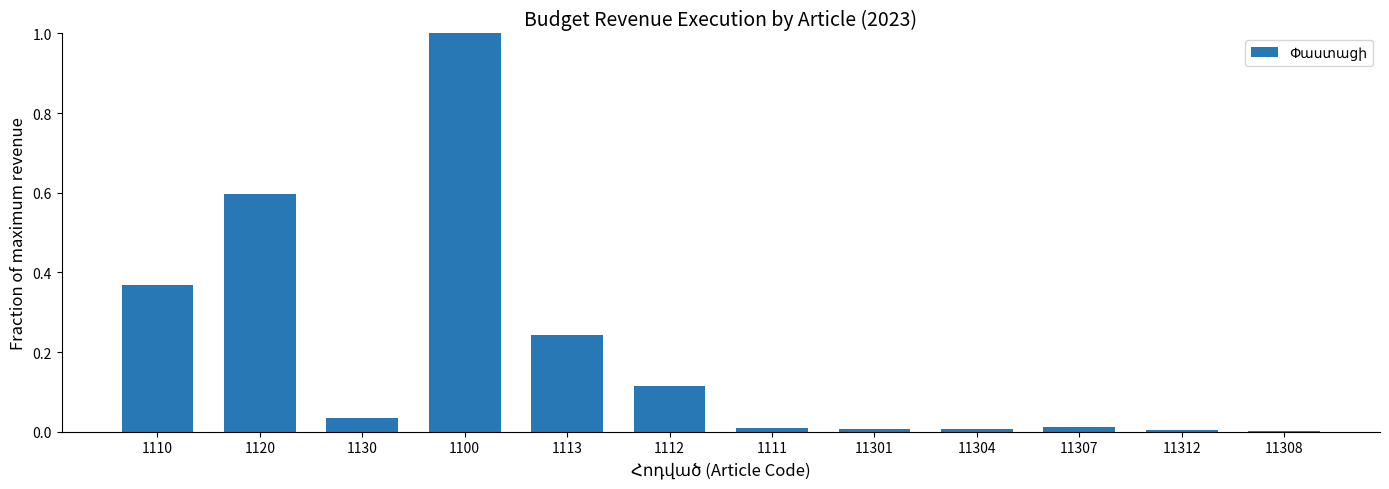

How many series are shown in this chart?

1